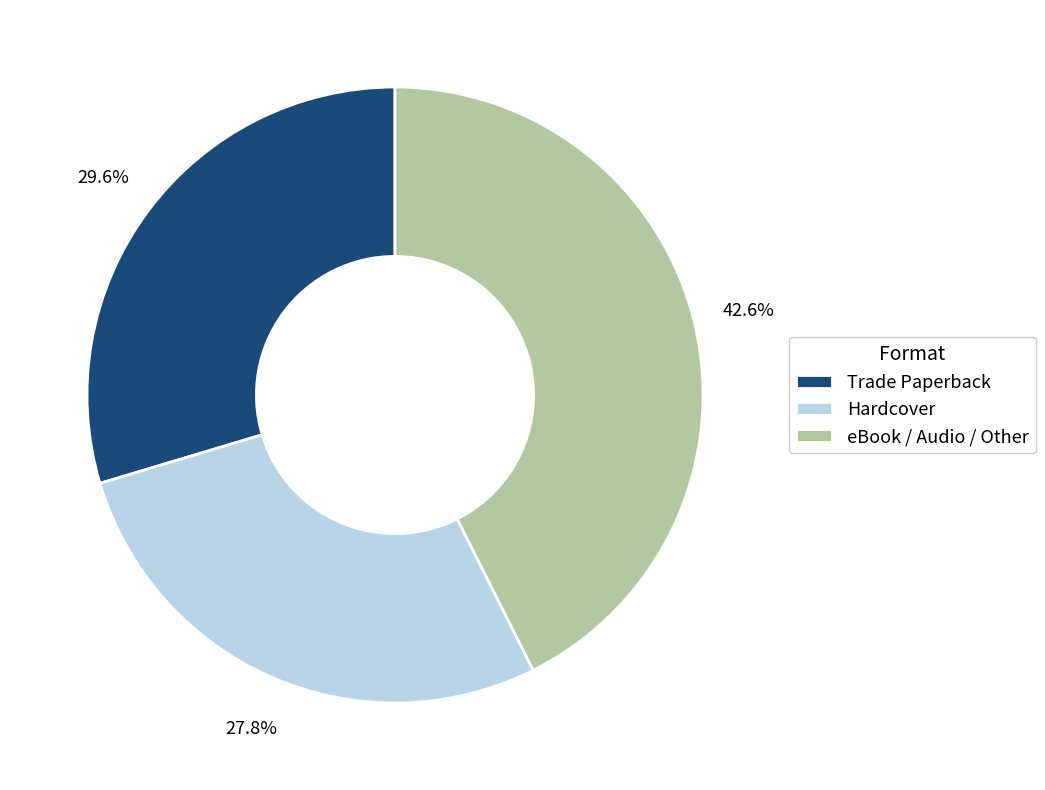

Rank the categories by value from highest to lowest.

eBook / Audio / Other, Trade Paperback, Hardcover